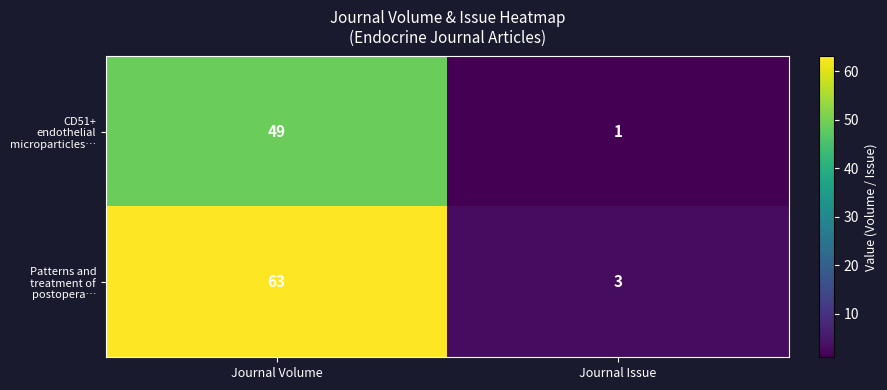

What is the greatest value displayed?

63